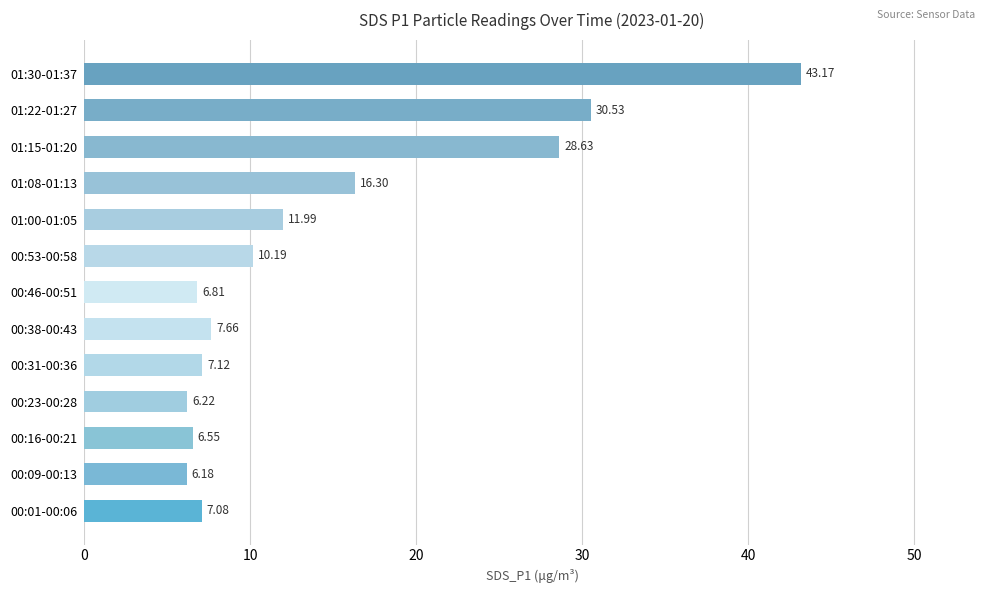

Rank the categories by value from highest to lowest.

01:30-01:37, 01:22-01:27, 01:15-01:20, 01:08-01:13, 01:00-01:05, 00:53-00:58, 00:38-00:43, 00:31-00:36, 00:01-00:06, 00:46-00:51, 00:16-00:21, 00:23-00:28, 00:09-00:13